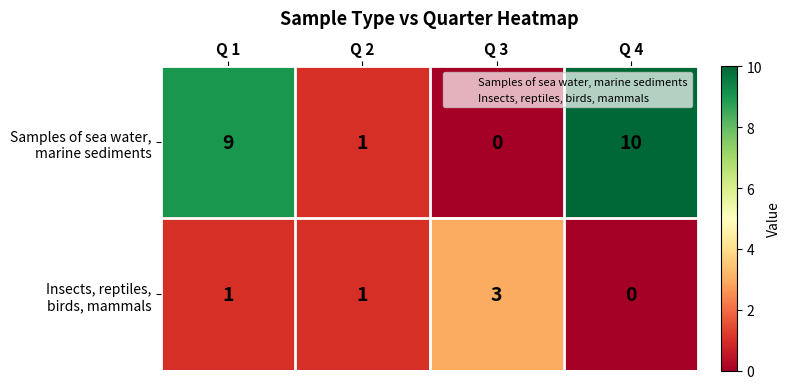

What is the maximum value shown in the chart?

10